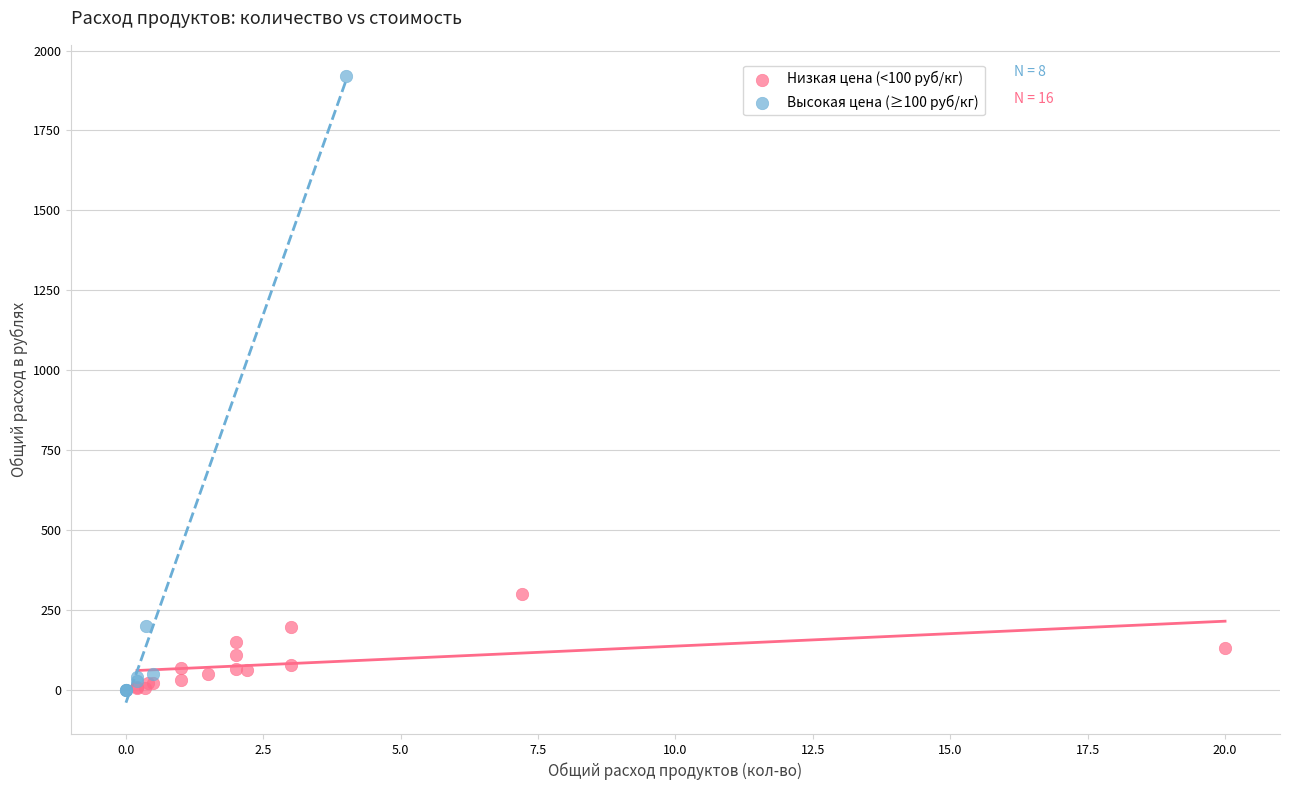

Which series contains the highest Y value?

Высокая цена (≥100 руб/кг)